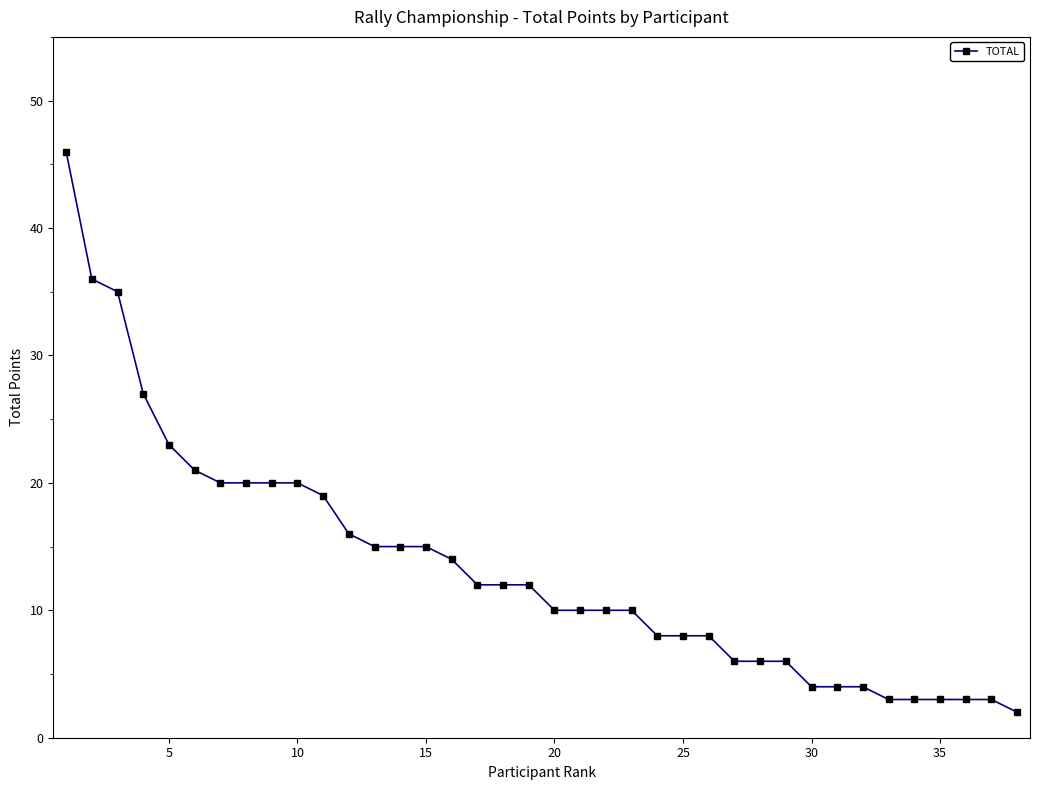

Count the number of data series in this chart.

1